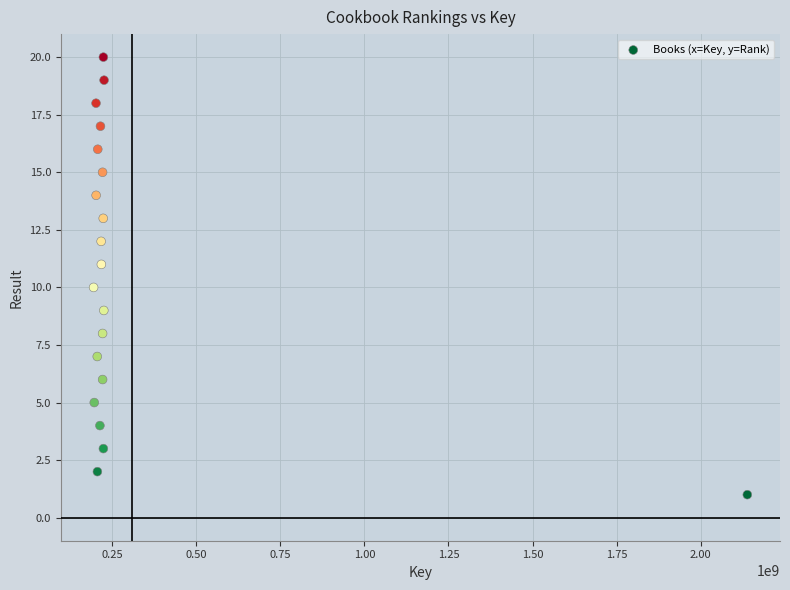

What is the range of Y values (max minus min)?

19